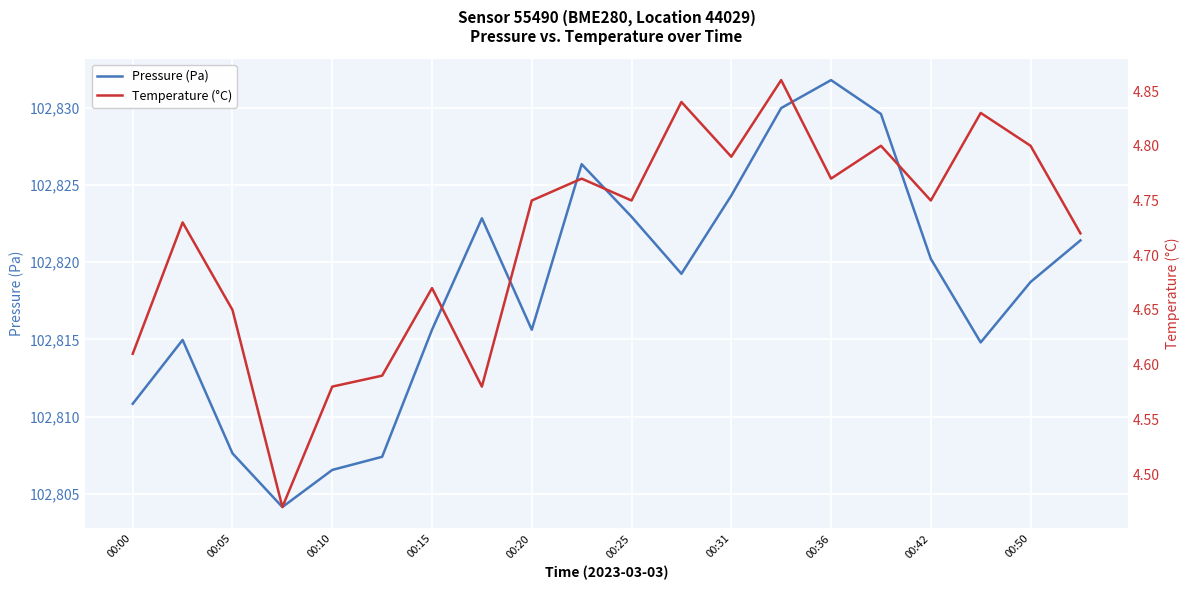

Is it true that Pressure (Pa) equals 102819.2 at 11?

True